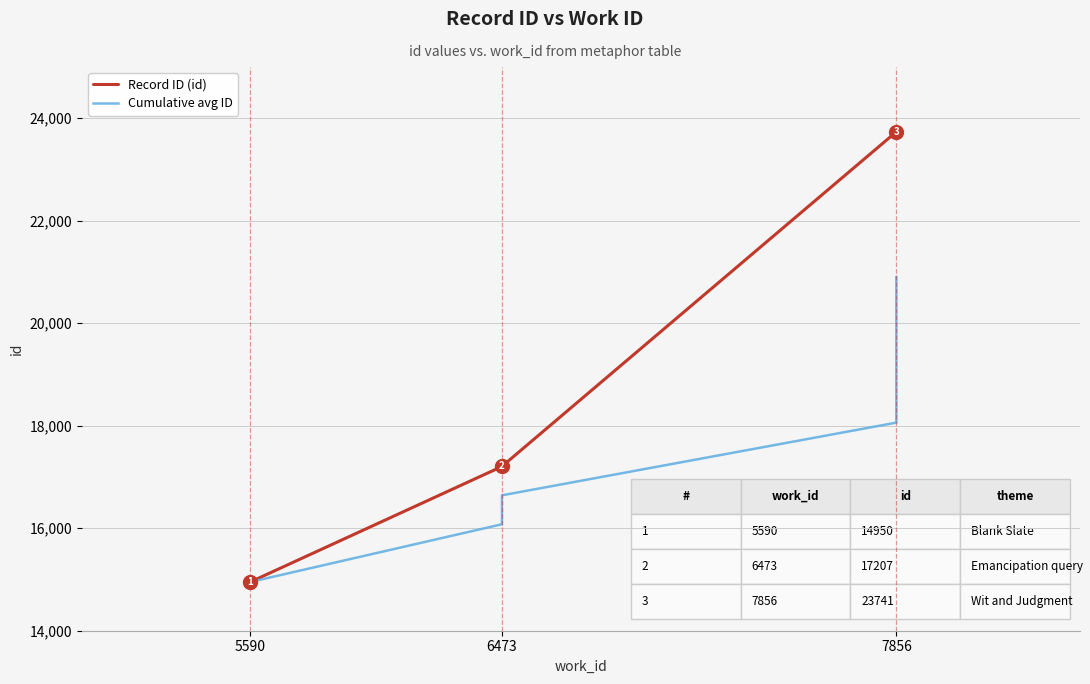

What is the difference between the second highest and second lowest values in the Cumulative avg ID series?

4506.7